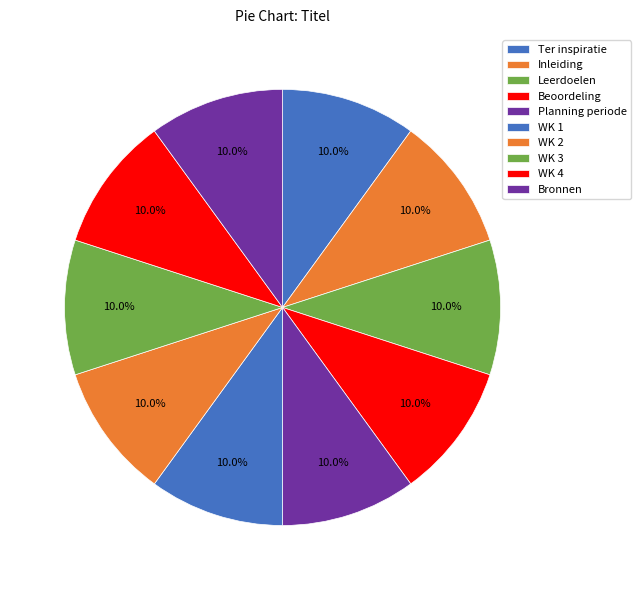

Is there a majority slice in this chart?

No